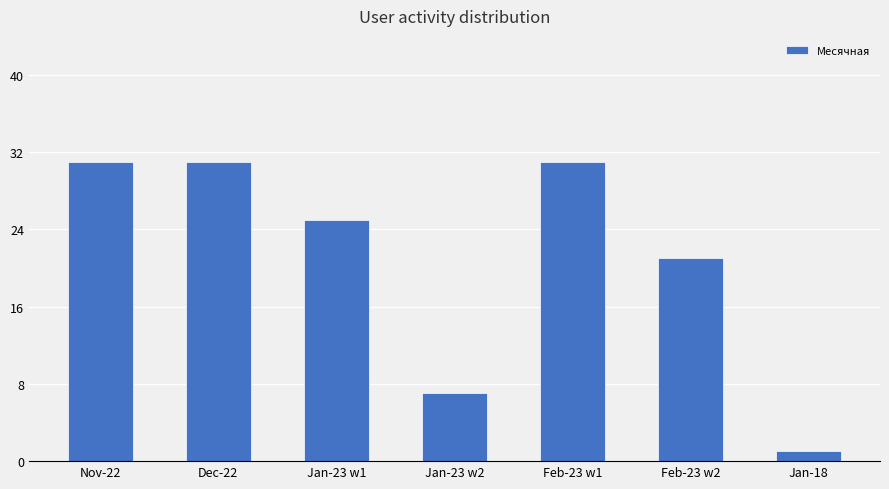

What is the greatest value displayed?

31